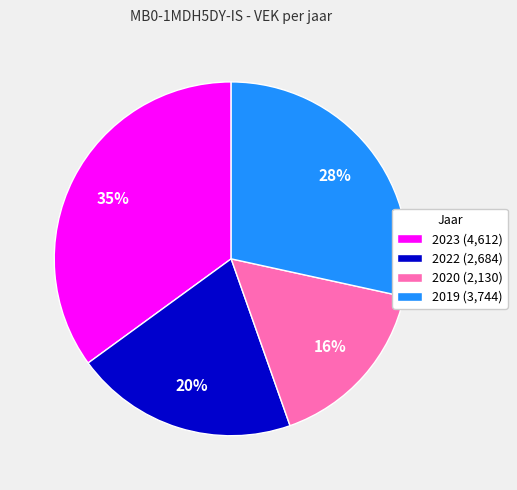

To the nearest percent, what is the difference between the largest and smallest slice percentages?

19%